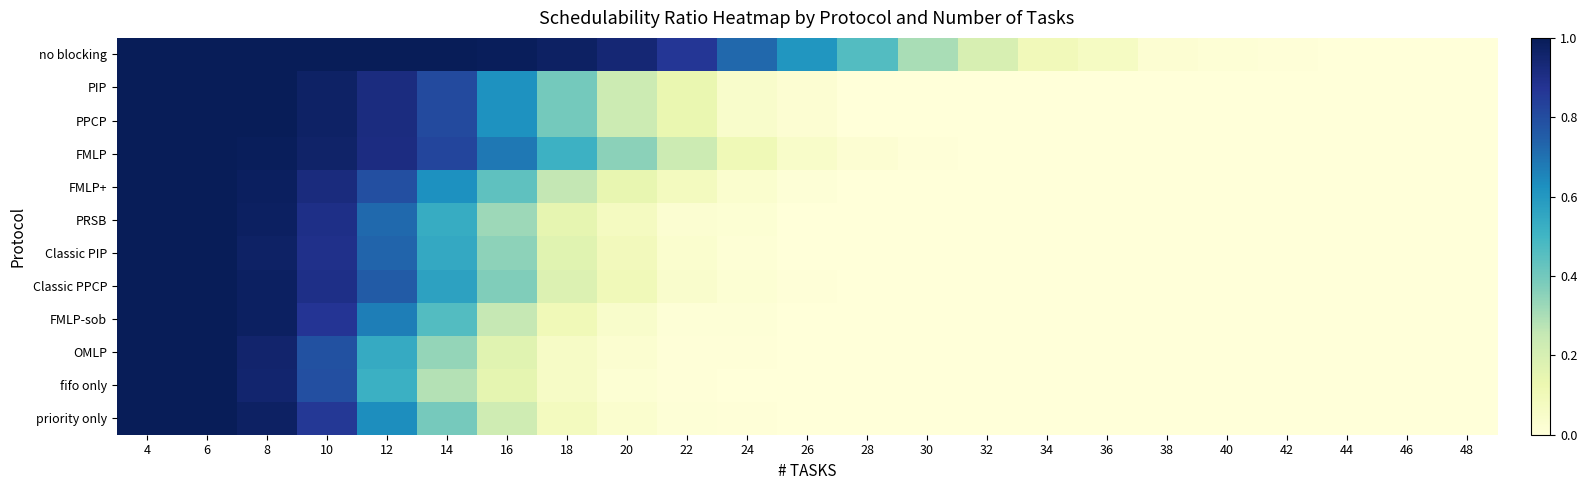

Reading left to right, list all the values displayed in this chart.

no blocking: 4=1.0	6=1.0	8=1.0	10=1.0	12=1.0	14=1.0	16=1.0	18=1.0	20=0.9	22=0.9	24=0.7	26=0.6	28=0.5	30=0.3	32=0.2	34=0.1	36=0.1	38=0.0	40=0.0	42=0.0	44=0.0	46=0.0	48=0.0
PIP: 4=1.0	6=1.0	8=1.0	10=1.0	12=0.9	14=0.8	16=0.6	18=0.4	20=0.2	22=0.1	24=0.0	26=0.0	28=0.0	30=0.0	32=0.0	34=0.0	36=0.0	38=0.0	40=0.0	42=0.0	44=0.0	46=0.0	48=0.0
PPCP: 4=1.0	6=1.0	8=1.0	10=1.0	12=0.9	14=0.8	16=0.6	18=0.4	20=0.2	22=0.1	24=0.0	26=0.0	28=0.0	30=0.0	32=0.0	34=0.0	36=0.0	38=0.0	40=0.0	42=0.0	44=0.0	46=0.0	48=0.0
FMLP: 4=1.0	6=1.0	8=1.0	10=1.0	12=0.9	14=0.8	16=0.7	18=0.5	20=0.4	22=0.2	24=0.1	26=0.0	28=0.0	30=0.0	32=0.0	34=0.0	36=0.0	38=0.0	40=0.0	42=0.0	44=0.0	46=0.0	48=0.0
FMLP+: 4=1.0	6=1.0	8=1.0	10=0.9	12=0.8	14=0.6	16=0.4	18=0.3	20=0.1	22=0.1	24=0.0	26=0.0	28=0.0	30=0.0	32=0.0	34=0.0	36=0.0	38=0.0	40=0.0	42=0.0	44=0.0	46=0.0	48=0.0
PRSB: 4=1.0	6=1.0	8=1.0	10=0.9	12=0.7	14=0.5	16=0.3	18=0.1	20=0.1	22=0.0	24=0.0	26=0.0	28=0.0	30=0.0	32=0.0	34=0.0	36=0.0	38=0.0	40=0.0	42=0.0	44=0.0	46=0.0	48=0.0
Classic PIP: 4=1.0	6=1.0	8=1.0	10=0.9	12=0.7	14=0.5	16=0.4	18=0.2	20=0.1	22=0.0	24=0.0	26=0.0	28=0.0	30=0.0	32=0.0	34=0.0	36=0.0	38=0.0	40=0.0	42=0.0	44=0.0	46=0.0	48=0.0
Classic PPCP: 4=1.0	6=1.0	8=1.0	10=0.9	12=0.8	14=0.6	16=0.4	18=0.2	20=0.1	22=0.0	24=0.0	26=0.0	28=0.0	30=0.0	32=0.0	34=0.0	36=0.0	38=0.0	40=0.0	42=0.0	44=0.0	46=0.0	48=0.0
FMLP-sob: 4=1.0	6=1.0	8=1.0	10=0.9	12=0.7	14=0.5	16=0.3	18=0.1	20=0.0	22=0.0	24=0.0	26=0.0	28=0.0	30=0.0	32=0.0	34=0.0	36=0.0	38=0.0	40=0.0	42=0.0	44=0.0	46=0.0	48=0.0
OMLP: 4=1.0	6=1.0	8=1.0	10=0.8	12=0.5	14=0.3	16=0.2	18=0.1	20=0.0	22=0.0	24=0.0	26=0.0	28=0.0	30=0.0	32=0.0	34=0.0	36=0.0	38=0.0	40=0.0	42=0.0	44=0.0	46=0.0	48=0.0
fifo only: 4=1.0	6=1.0	8=1.0	10=0.8	12=0.5	14=0.3	16=0.1	18=0.1	20=0.0	22=0.0	24=0.0	26=0.0	28=0.0	30=0.0	32=0.0	34=0.0	36=0.0	38=0.0	40=0.0	42=0.0	44=0.0	46=0.0	48=0.0
priority only: 4=1.0	6=1.0	8=1.0	10=0.9	12=0.6	14=0.4	16=0.2	18=0.1	20=0.0	22=0.0	24=0.0	26=0.0	28=0.0	30=0.0	32=0.0	34=0.0	36=0.0	38=0.0	40=0.0	42=0.0	44=0.0	46=0.0	48=0.0